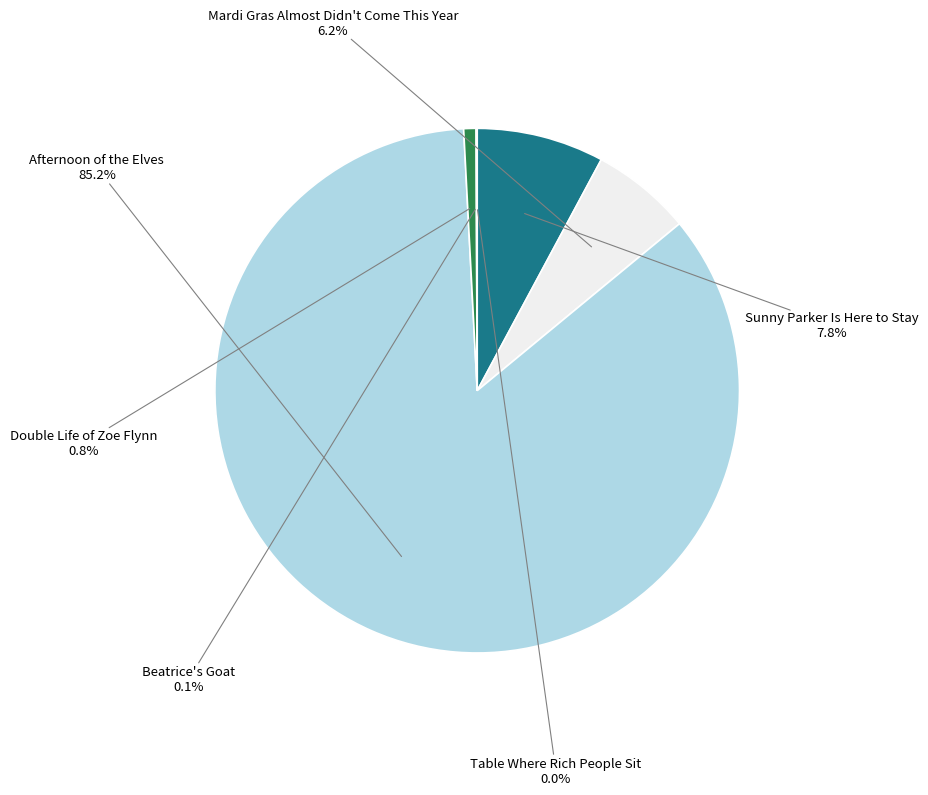

True or false: Sunny Parker Is Here to Stay accounts for 22% of the total.

False